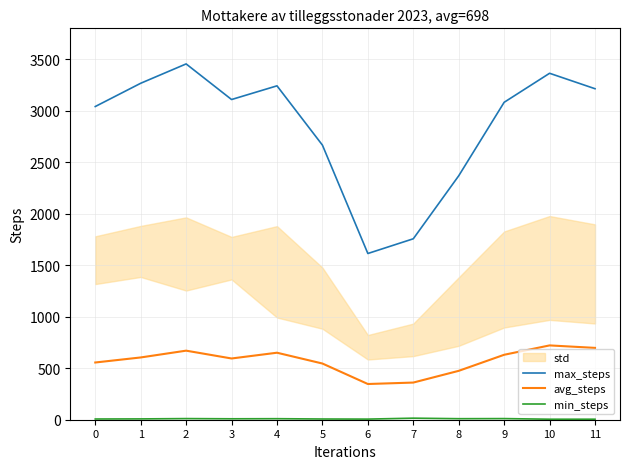

What is the difference between the maximum and second lowest values in the avg_steps series?

361